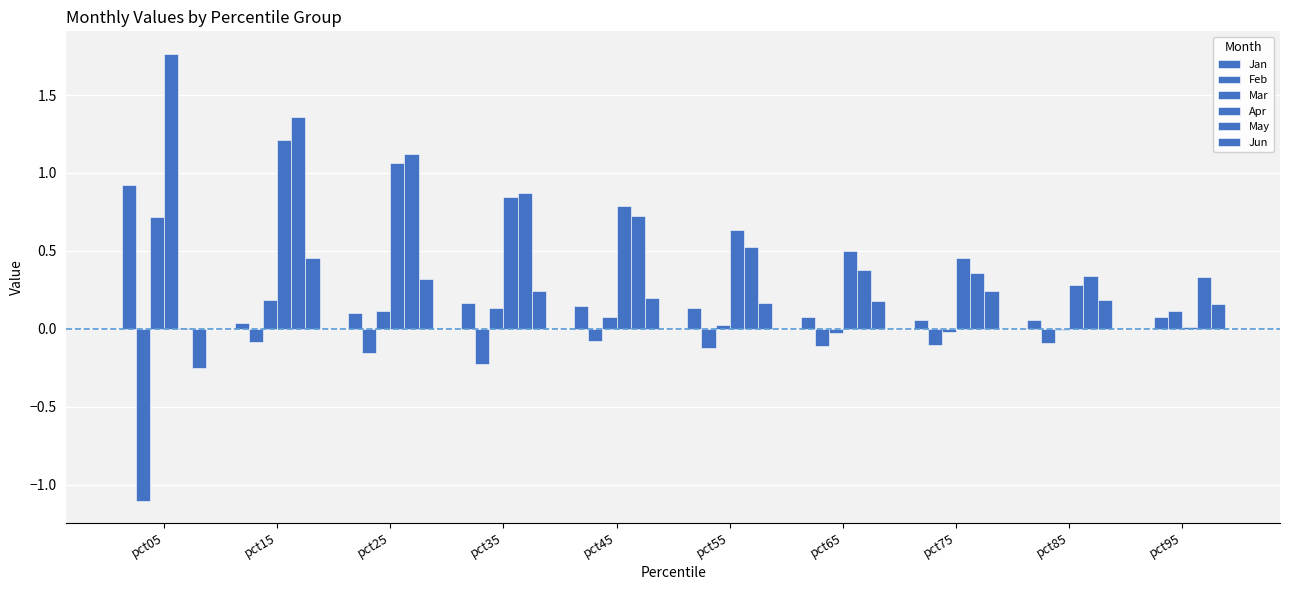

Reading left to right, what are all the values shown in this chart?

Jan: 0.9	0.0	0.1	0.2	0.1	0.1	0.1	0.1	0.1	0.0
Feb: -1.1	-0.1	-0.2	-0.2	-0.1	-0.1	-0.1	-0.1	-0.1	0.1
Mar: 0.7	0.2	0.1	0.1	0.1	0.0	-0.0	-0.0	-0.0	0.1
Apr: 1.8	1.2	1.1	0.8	0.8	0.6	0.5	0.5	0.3	0.0
May: 0.0	1.4	1.1	0.9	0.7	0.5	0.4	0.4	0.3	0.3
Jun: -0.3	0.5	0.3	0.2	0.2	0.2	0.2	0.2	0.2	0.2